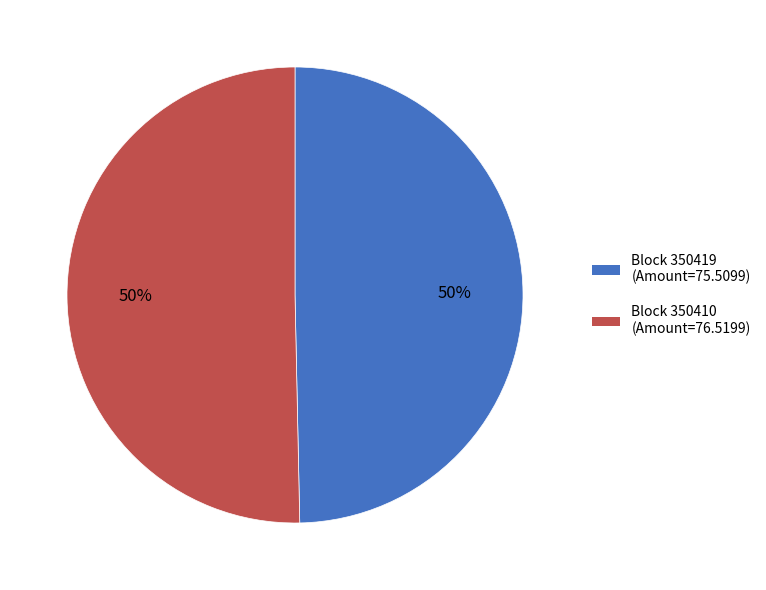

To the nearest percent, what is the average slice percentage?

50%